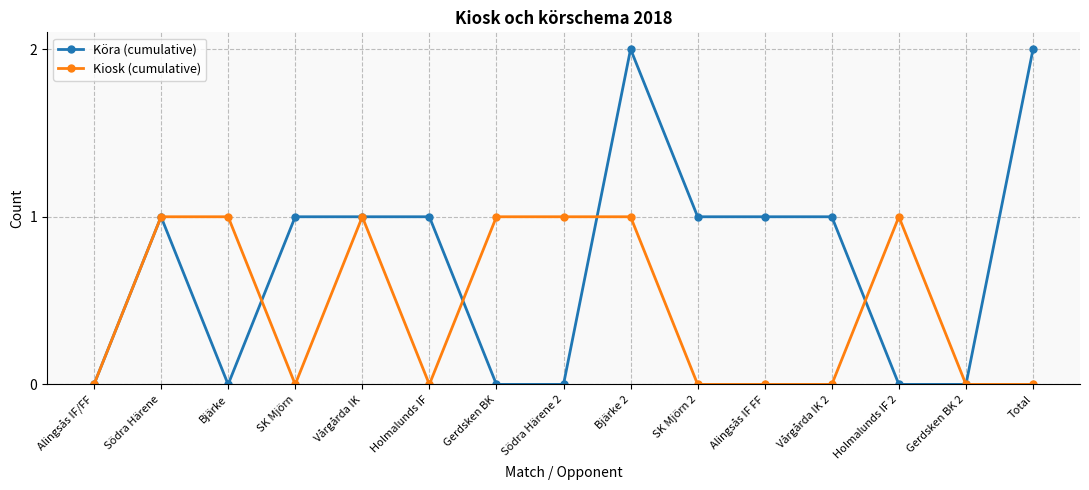

What is the label of the 9th point from the left?

Bjärke 2